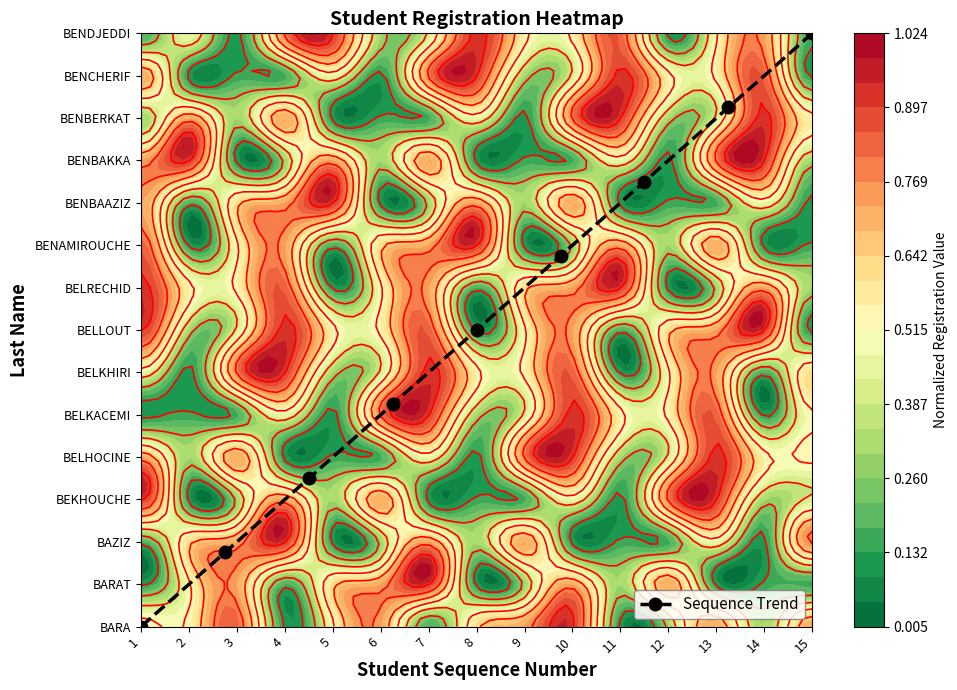

How many data points does each series have?

9